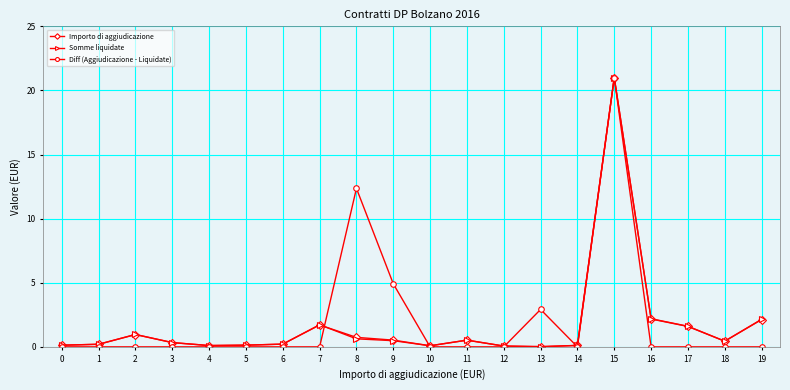

At which category is the sum across all series the highest?

15